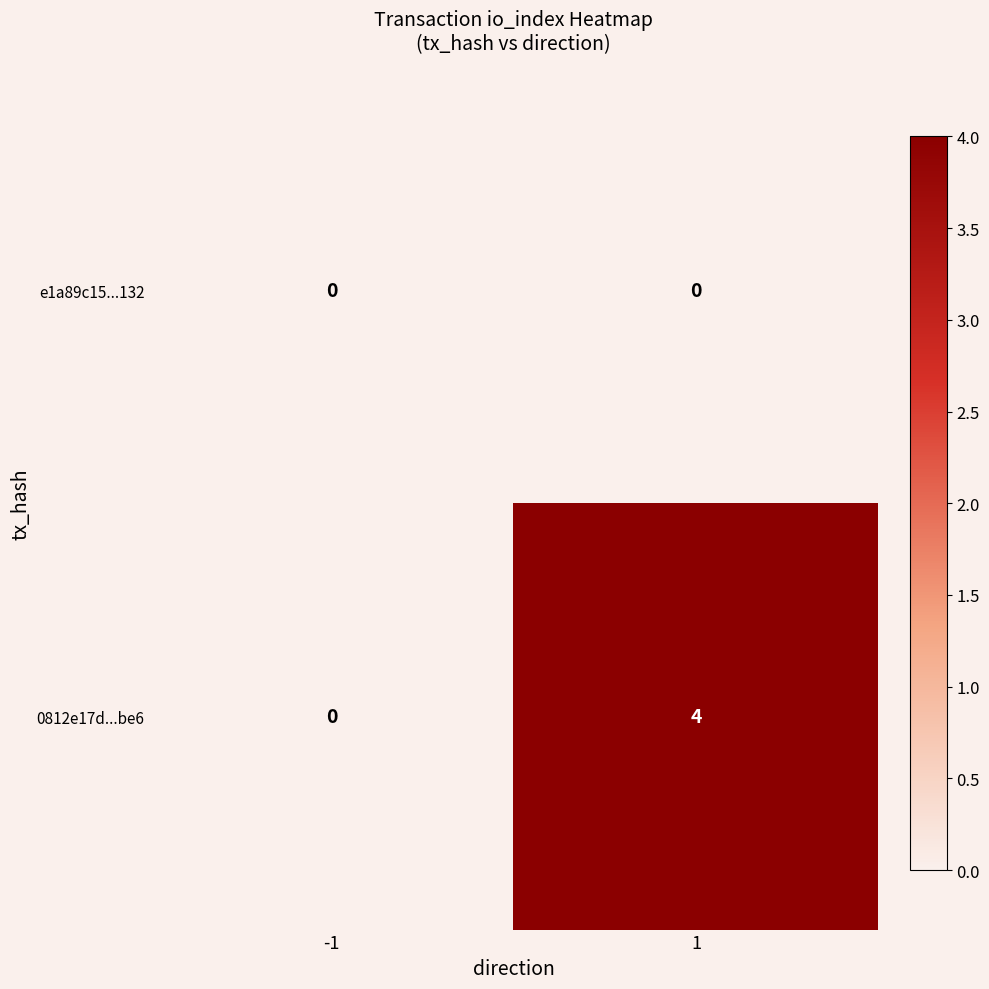

What is the total value across all series at 1?

4